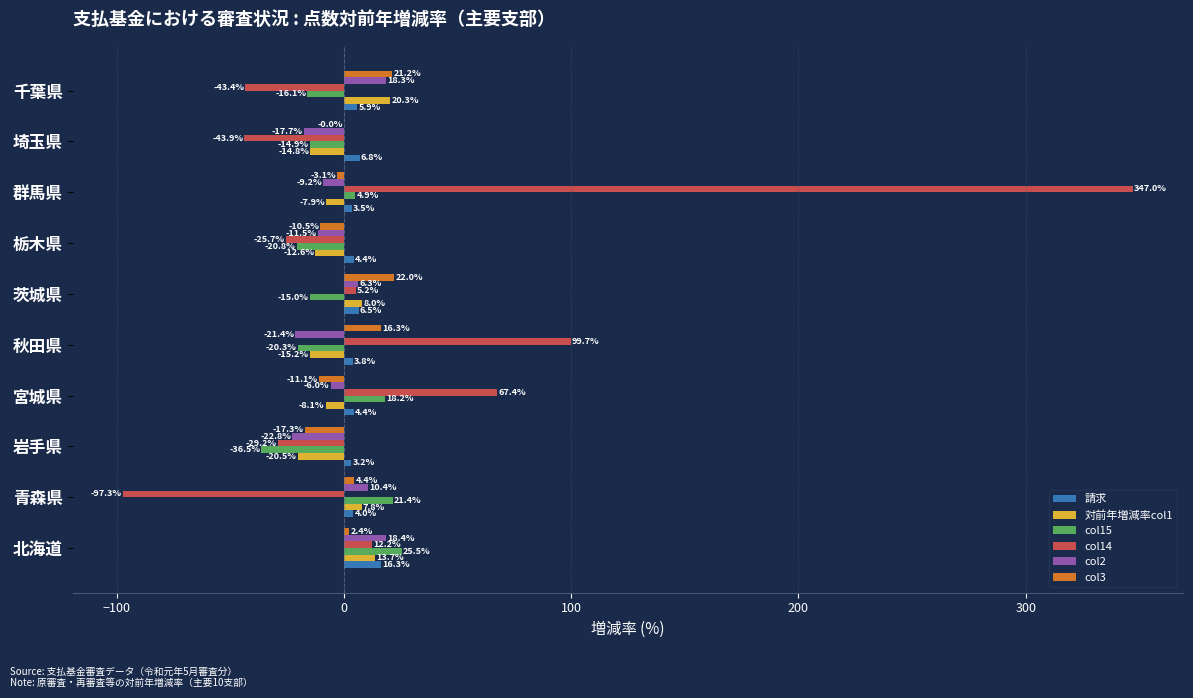

What is the sum of the col3 values at 埼玉県 and 栃木県?

-10.5